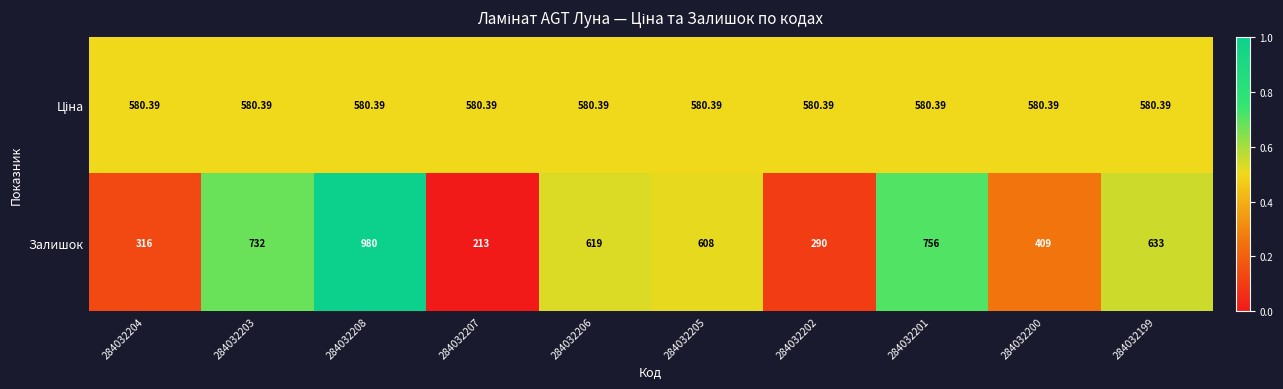

Which series changed the most between 284032202 and 284032199?

Залишок